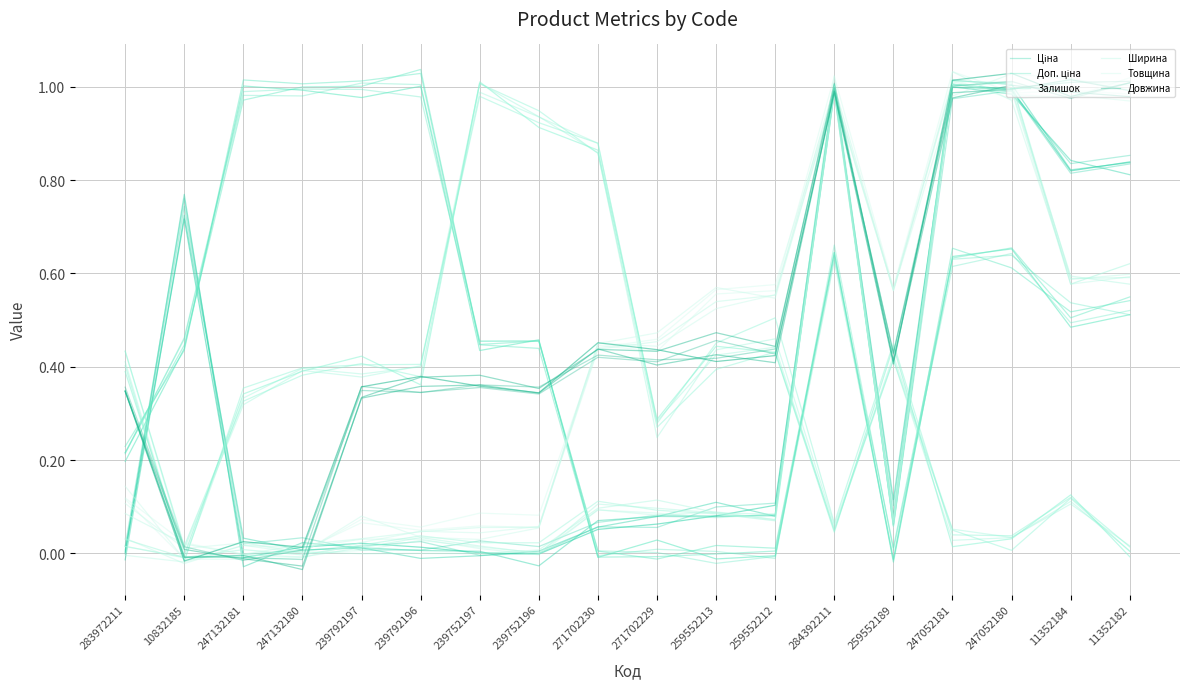

Where is the first local maximum for Ціна?

10832185